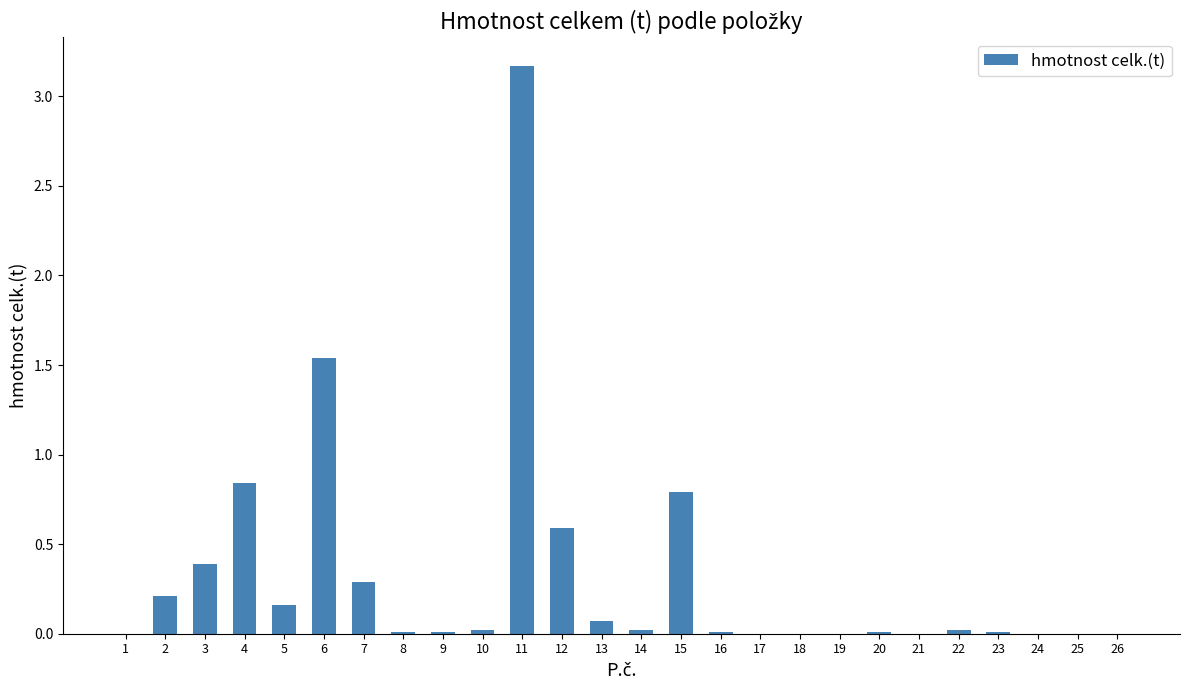

Does the chart contain stacked bars?

No